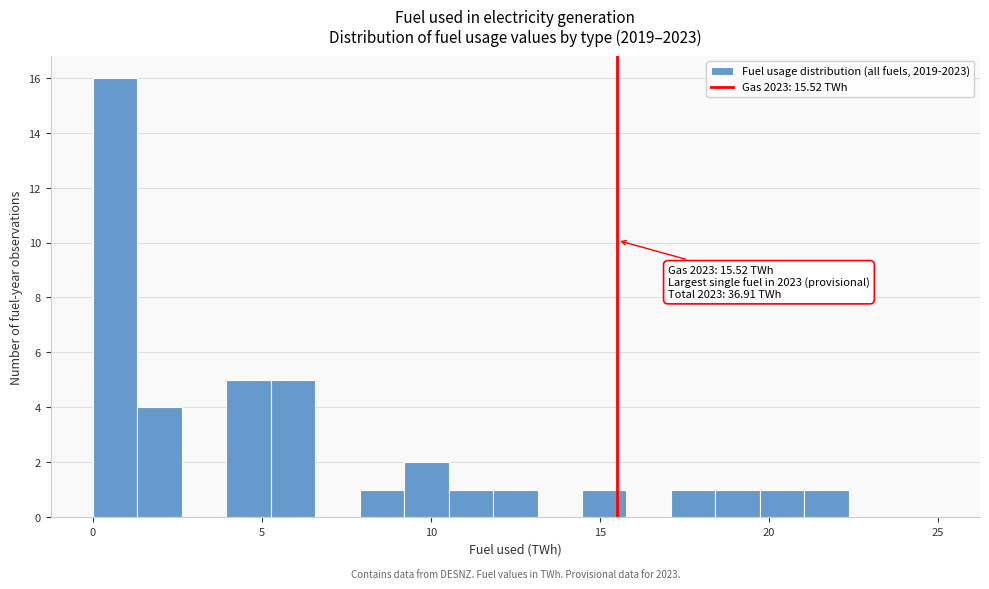

Read against the x-axis, roughly where is the centre of the tallest bar?

0.5